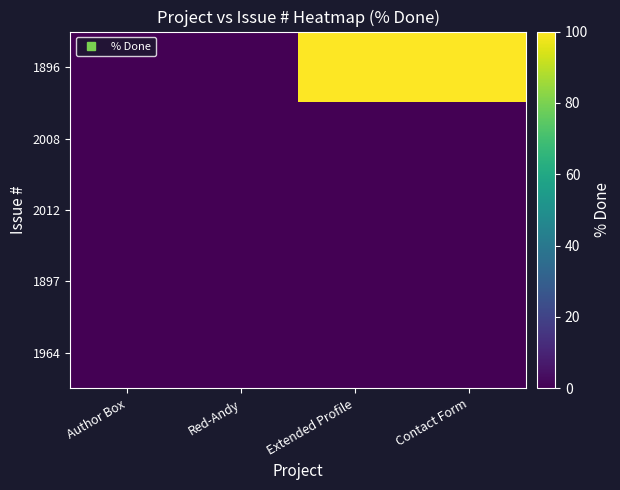

At how many categories does at least one series exceed 78?

2